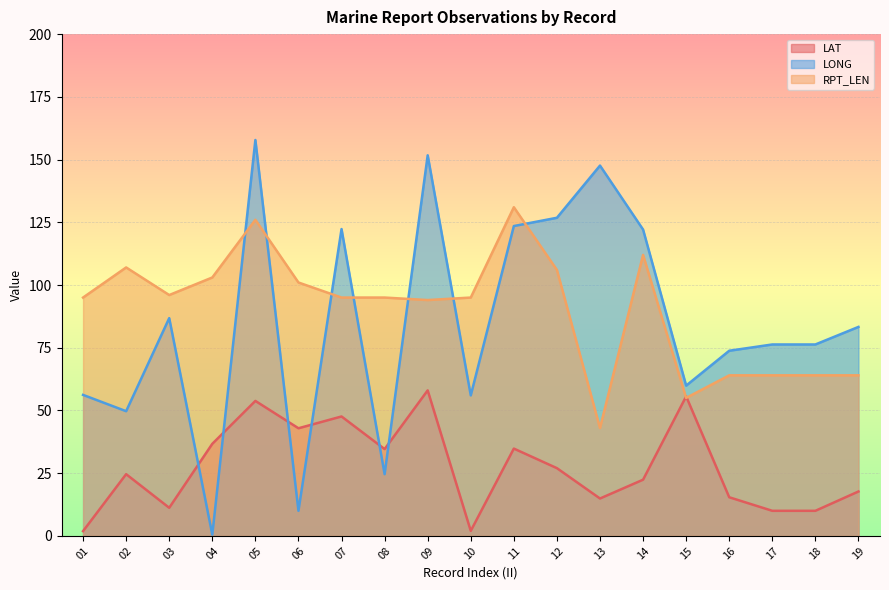

What is the value of the RPT_LEN point at the 2nd from the left?

107.0